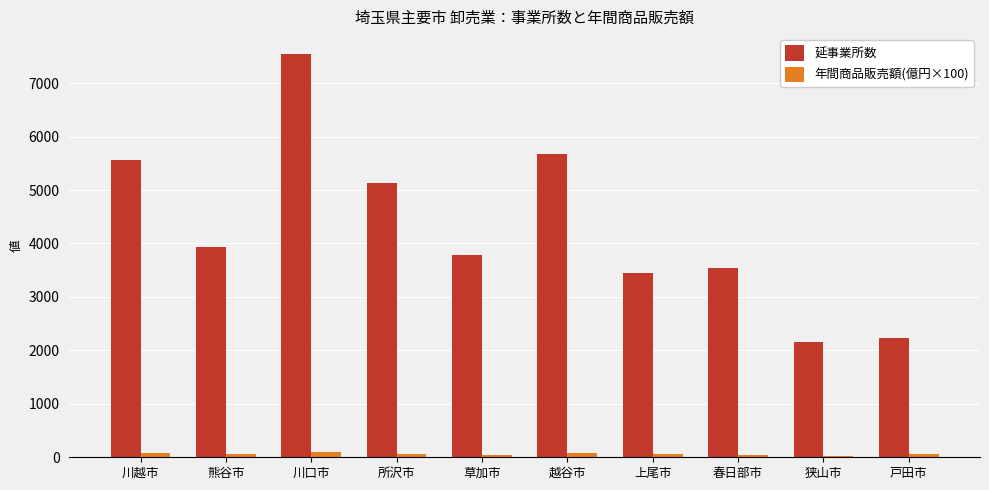

Which series has the largest total across all categories?

延事業所数